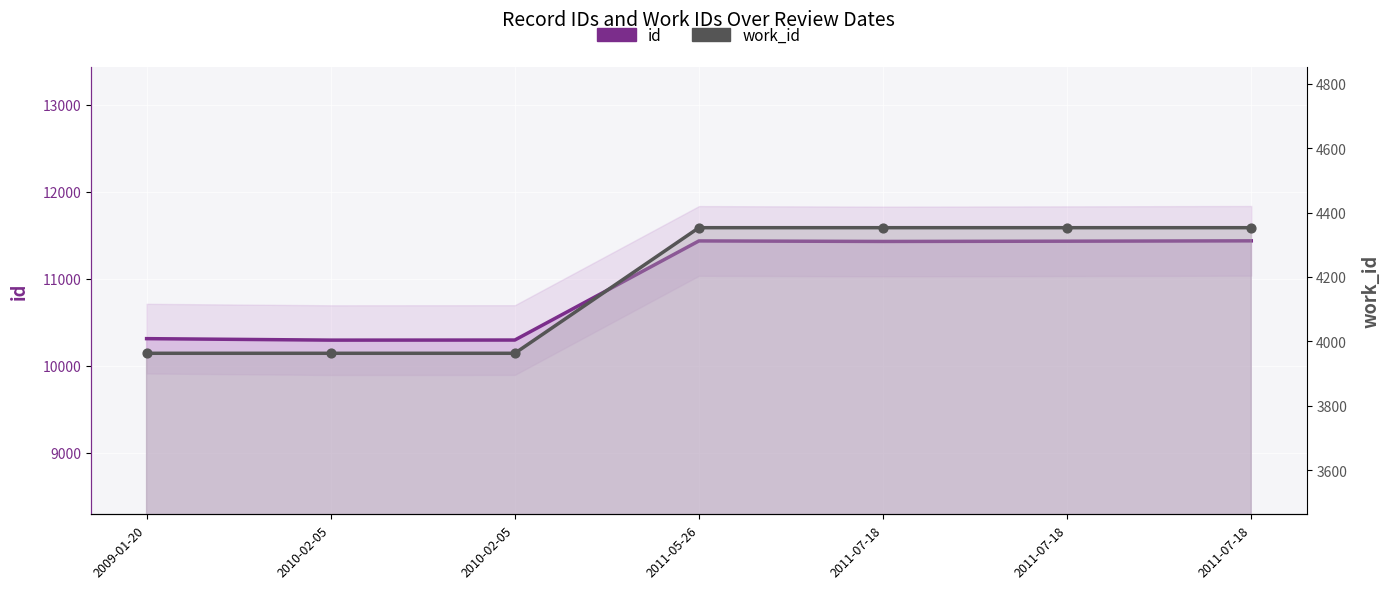

Which series has the largest total across all categories?

id